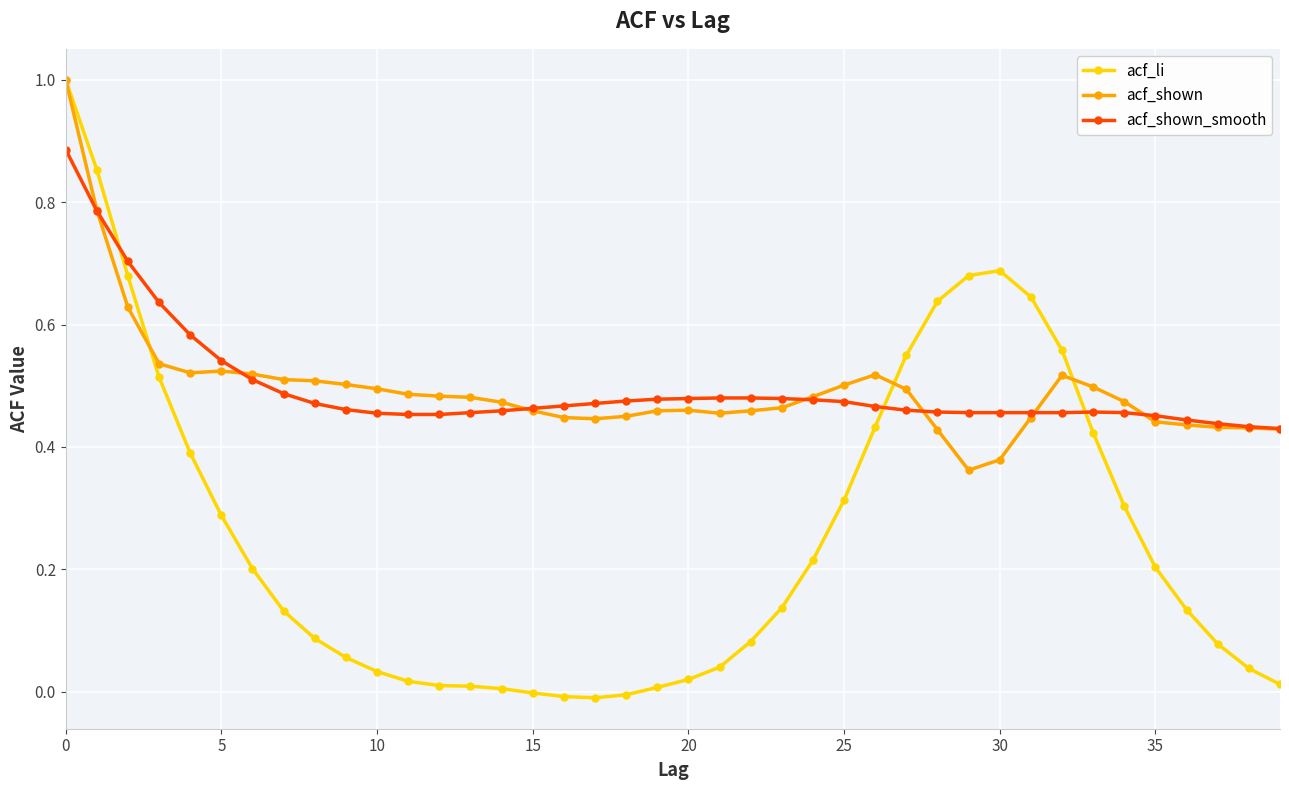

Which series has the widest spread of values?

acf_li